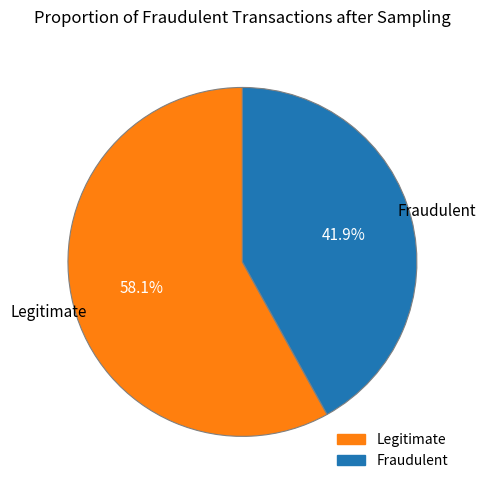

Does any single category account for the majority?

Yes